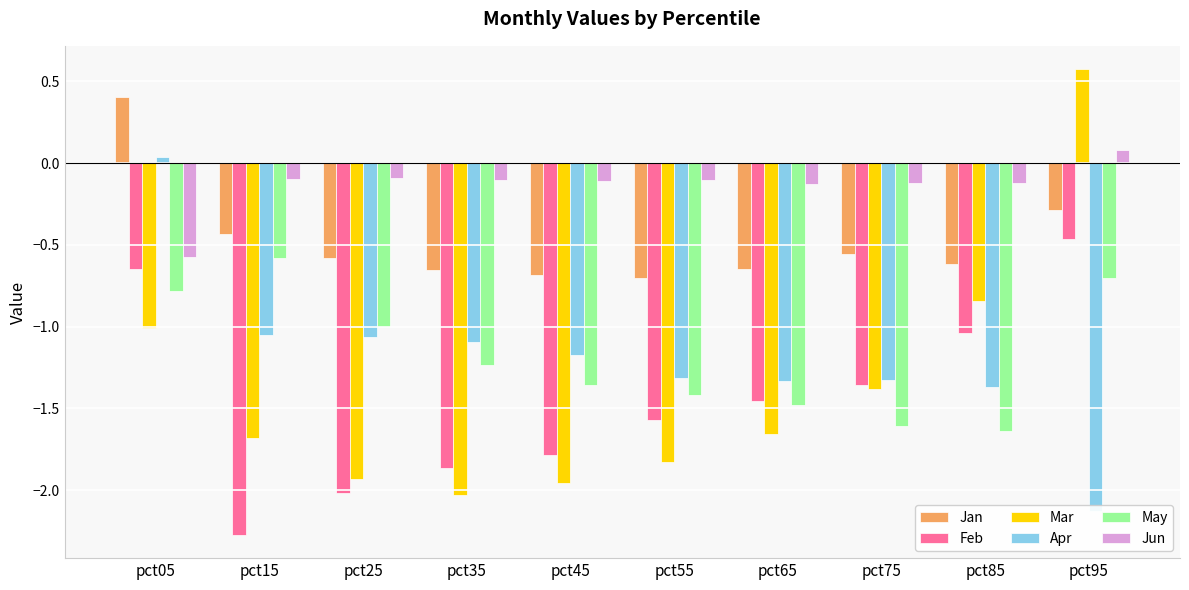

How many values in the May series are below -1?

7